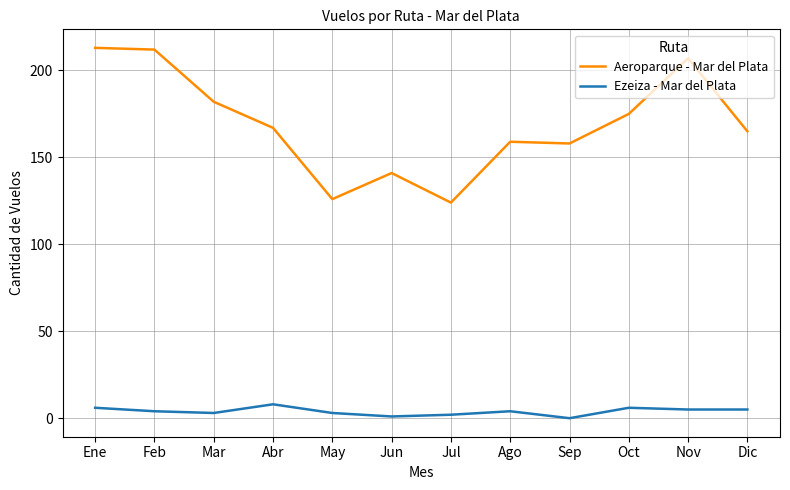

At Ago, list the series in order from largest to smallest.

Aeroparque - Mar del Plata, Ezeiza - Mar del Plata